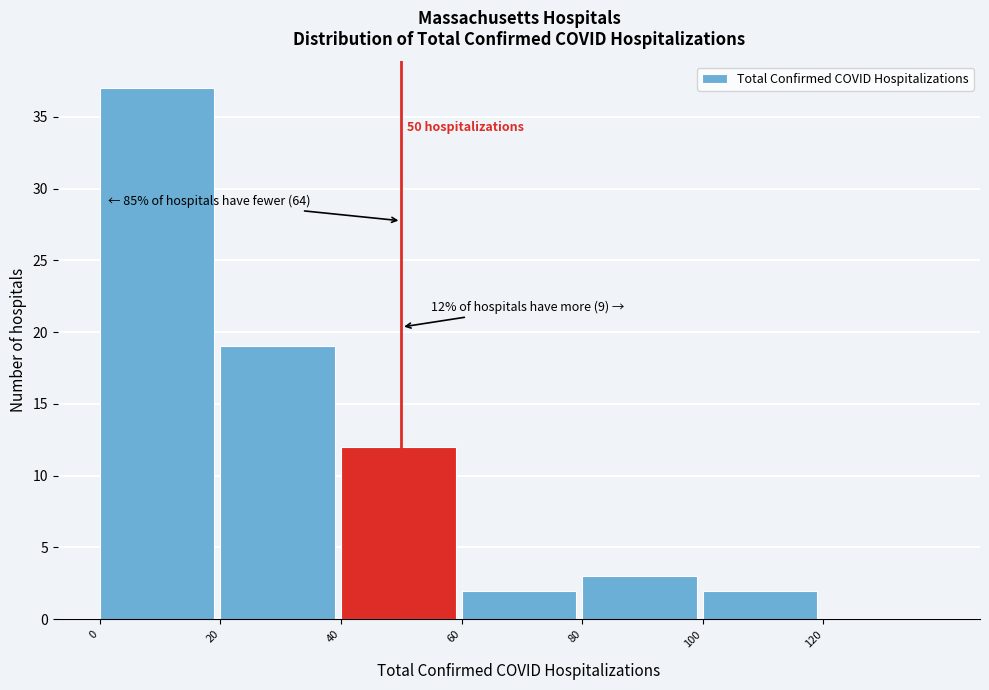

Over which range of the x-axis is the bar tallest?

0 to 20